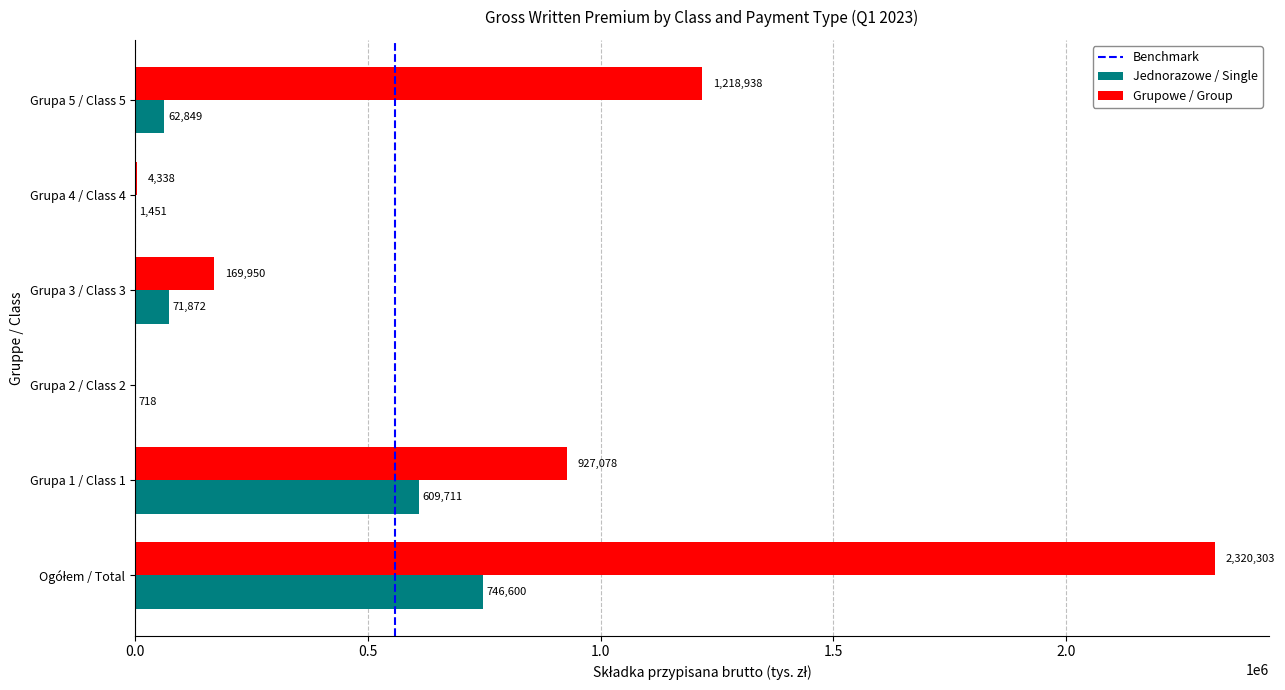

What is the difference between the Grupowe / Group values at Grupa 1 / Class 1 and Grupa 5 / Class 5?

291860.0